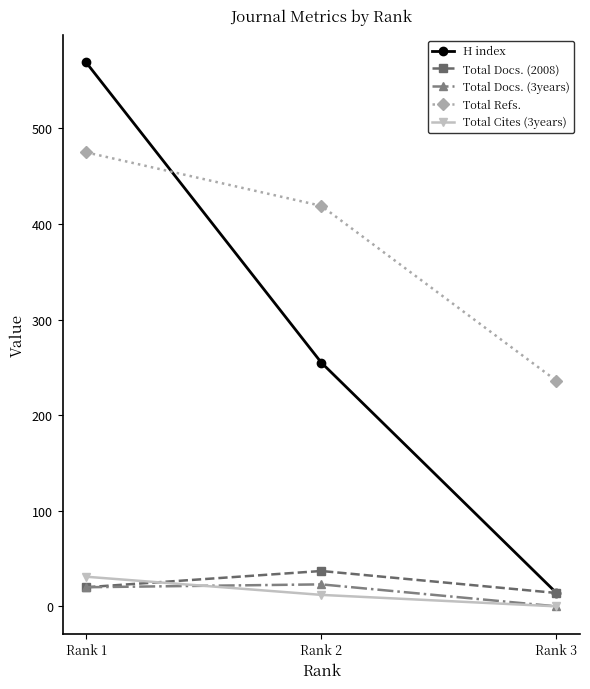

At which label does H index reach its peak?

Rank 1